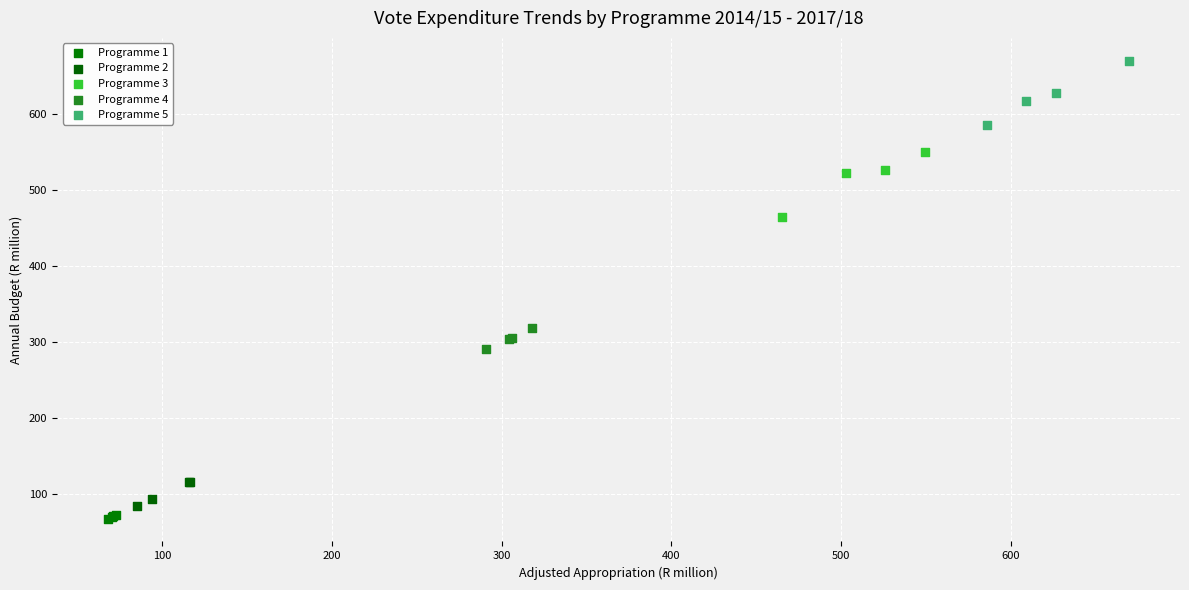

Which series has the largest Y range (max minus min)?

Programme 3